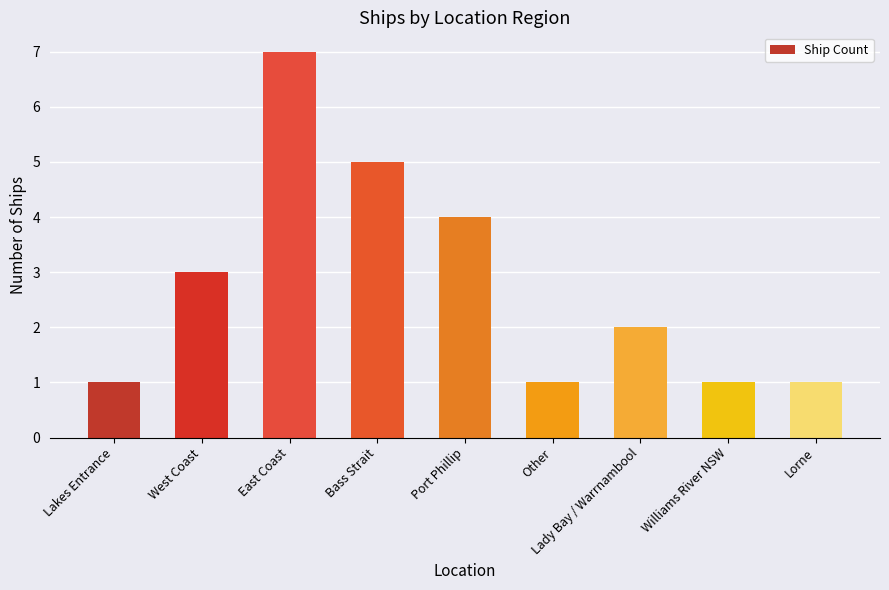

Reading left to right, transcribe all the data shown in this chart.

Lakes Entrance=1	West Coast=3	East Coast=7	Bass Strait=5	Port Phillip=4	Other=1	Lady Bay / Warrnambool=2	Williams River NSW=1	Lorne=1